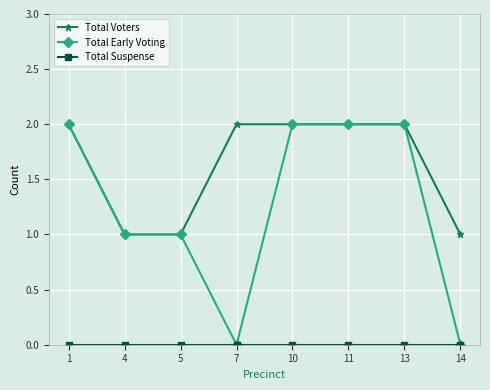

Is this an area chart (filled region under the line)?

No